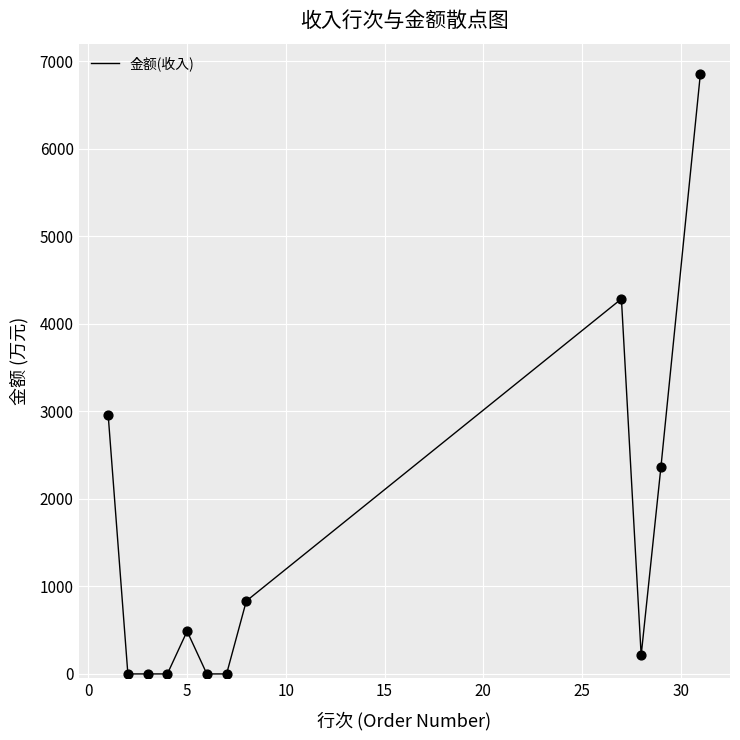

What is the difference between the maximum and minimum values?

6860.6